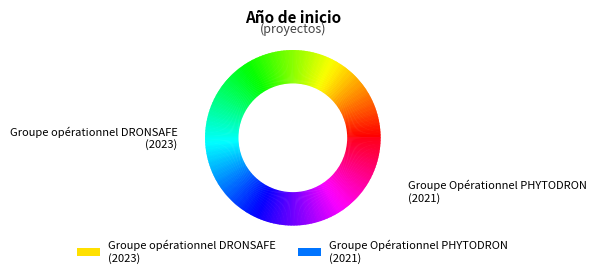

Rank the categories by value from lowest to highest.

Groupe Opérationnel PHYTODRON, Groupe opérationnel DRONSAFE